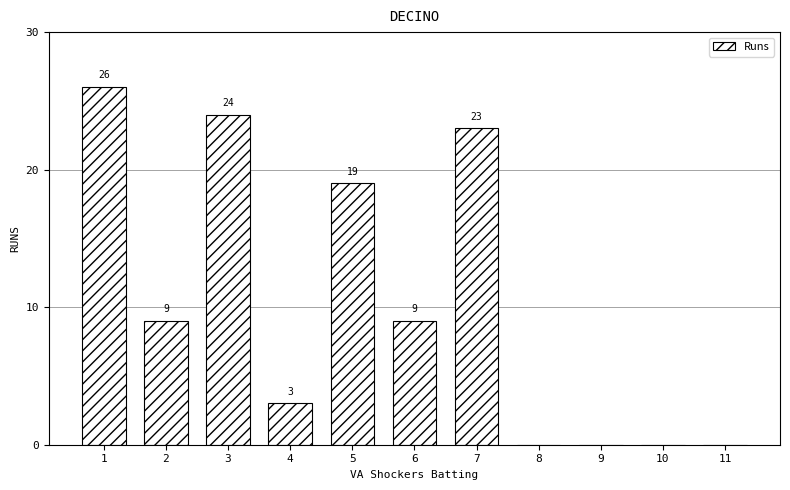

Reading right to left, transcribe all the data shown in this chart.

11=0	10=0	9=0	8=0	7=23	6=9	5=19	4=3	3=24	2=9	1=26